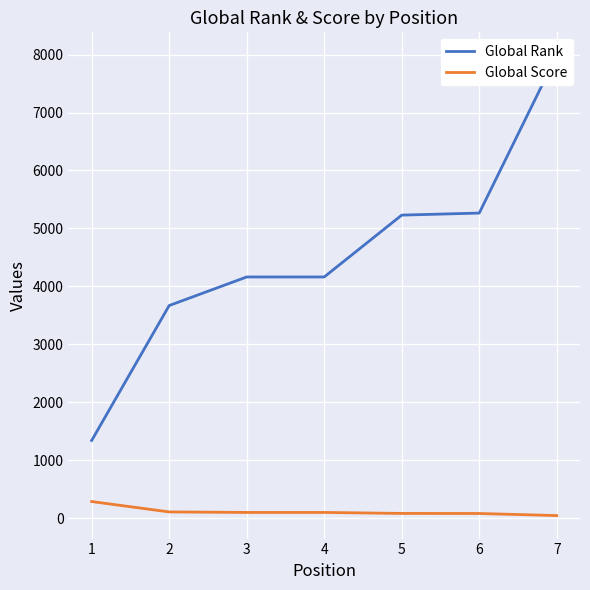

True or false: Global Score and Global Rank intersect in this chart.

False